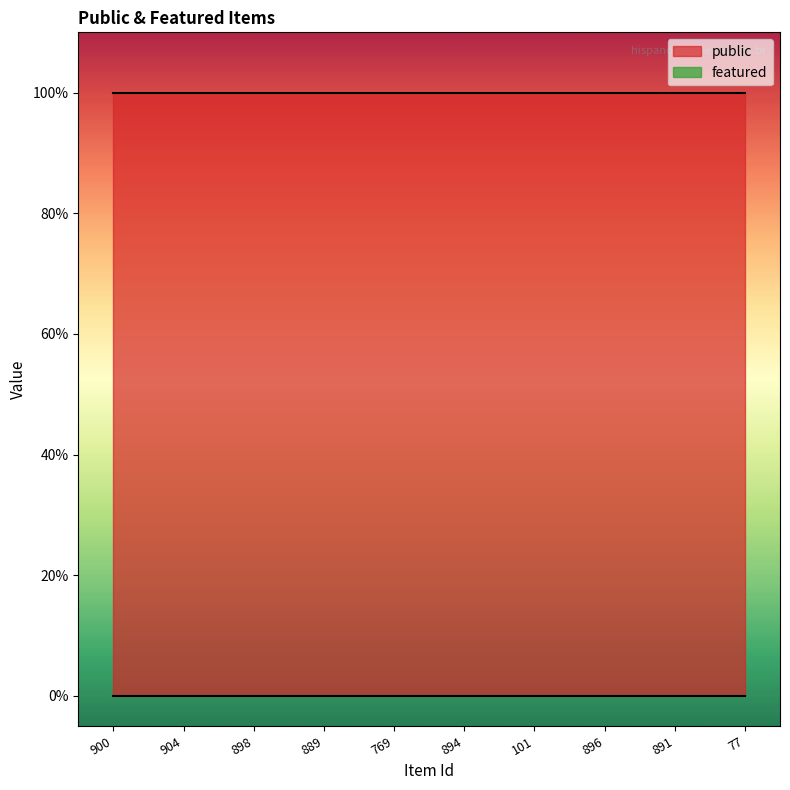

Does the chart have visible grid lines?

No